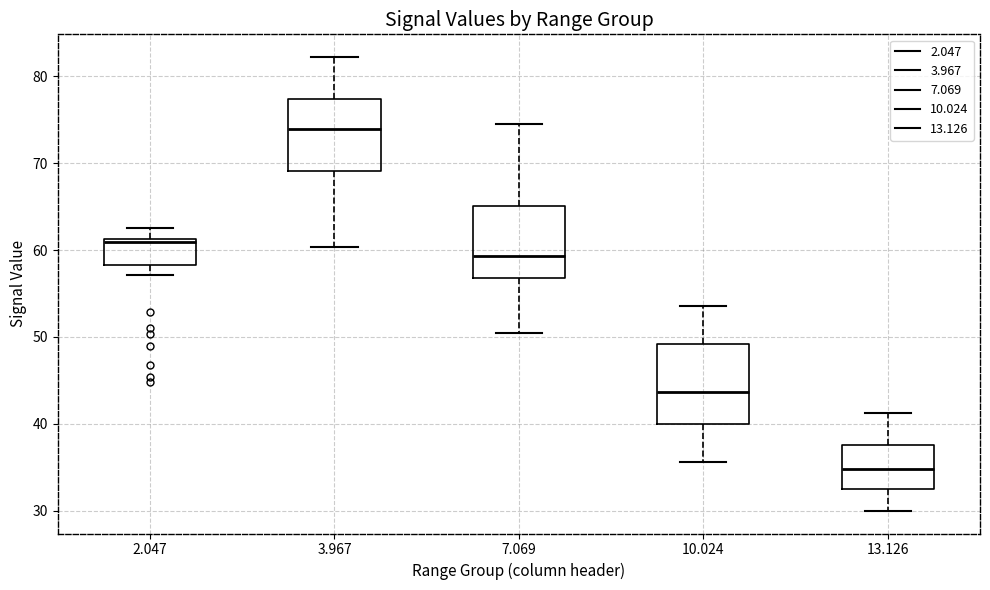

Reading left to right, transcribe this box plot: for each box, give where its median line is, the range the box spans, and where its two whiskers end, as read against the y-axis. The values are not printed on the chart, so give them approximately, as read against the axis.

2.047: median 61 (just below the box's upper edge), box 58 to 61, whiskers 57 to 63
3.967: median 74, box 69 to 77, whiskers 60 to 82
7.069: median 59, box 57 to 65, whiskers 50 to 75
10.024: median 44, box 40 to 49, whiskers 36 to 54
13.126: median 35, box 32 to 38, whiskers 30 to 41